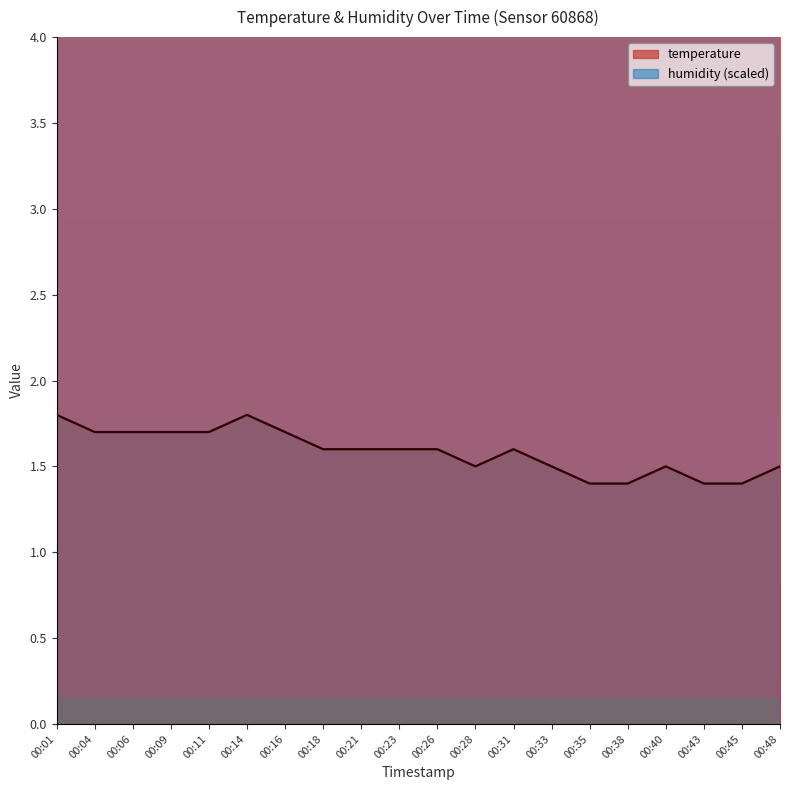

What is the minimum value shown in the chart?

1.4